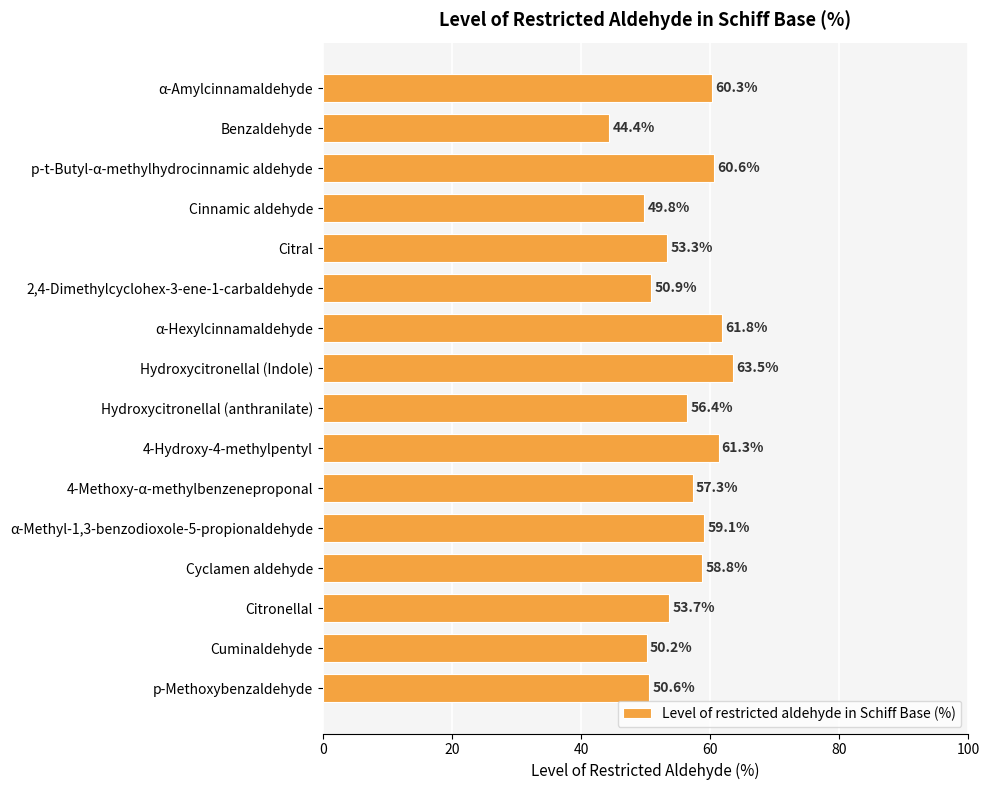

Is it true that the value at Citronellal is 53.7?

True